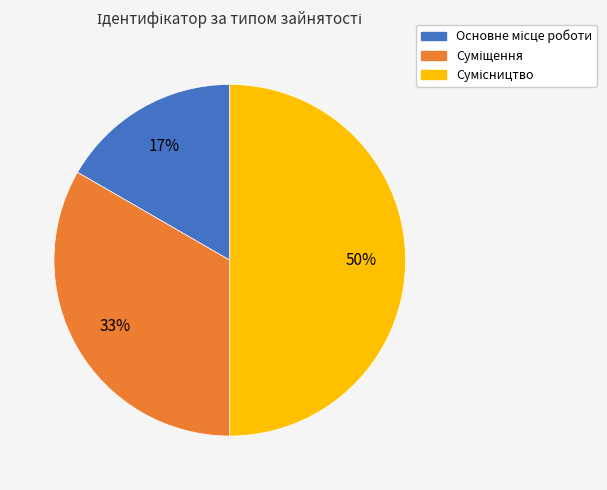

To the nearest percent, what is the difference between the largest and smallest slice percentages?

33%